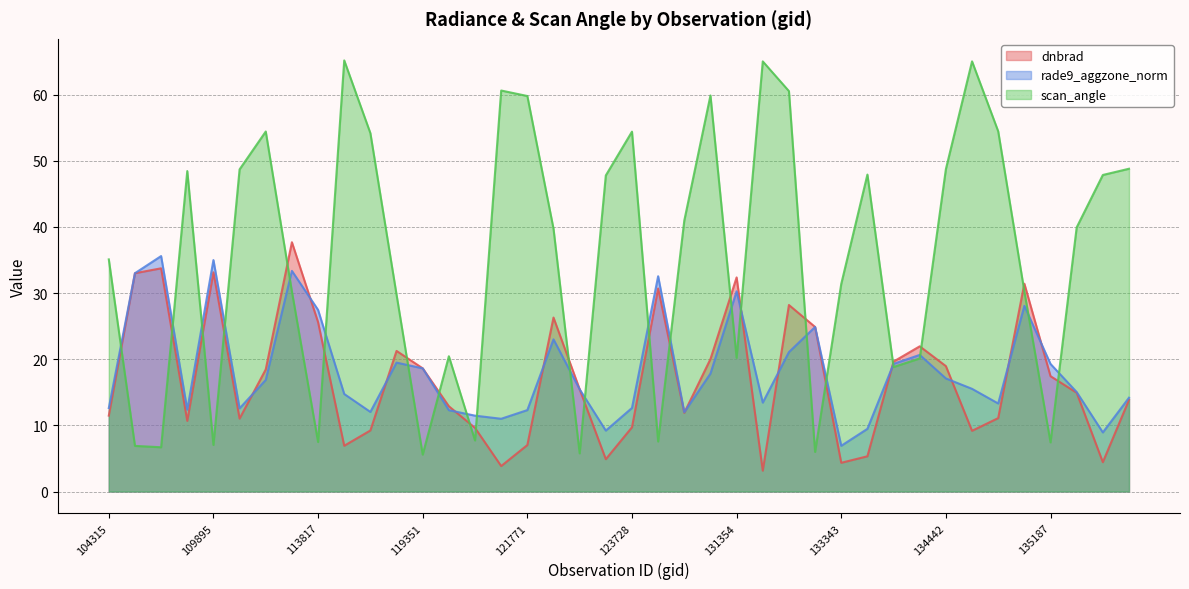

How many lines are shown in the chart?

3